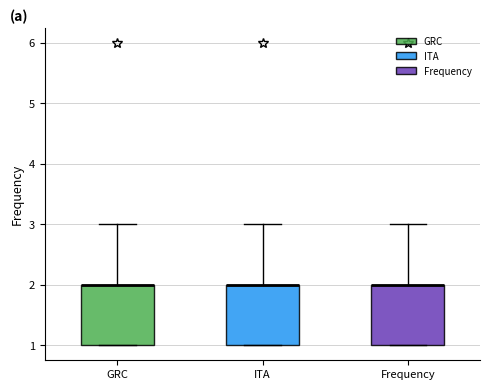

Where does the upper whisker of the box for GRC end on the y-axis? The values are not printed on the chart, so give them approximately, as read against the axis.

3